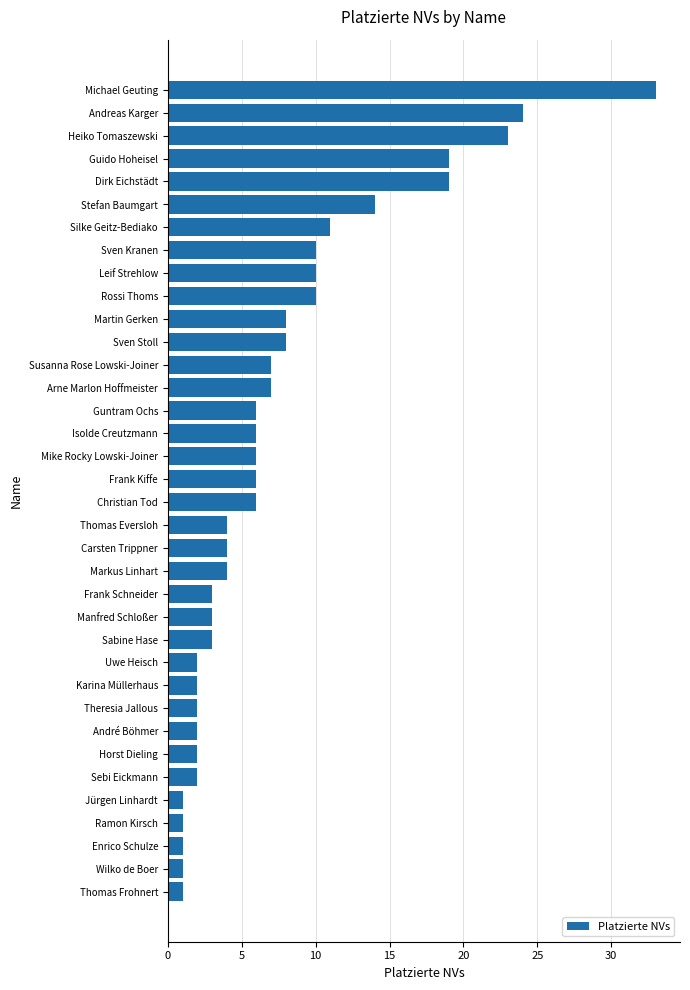

What is the sum of all values?

271